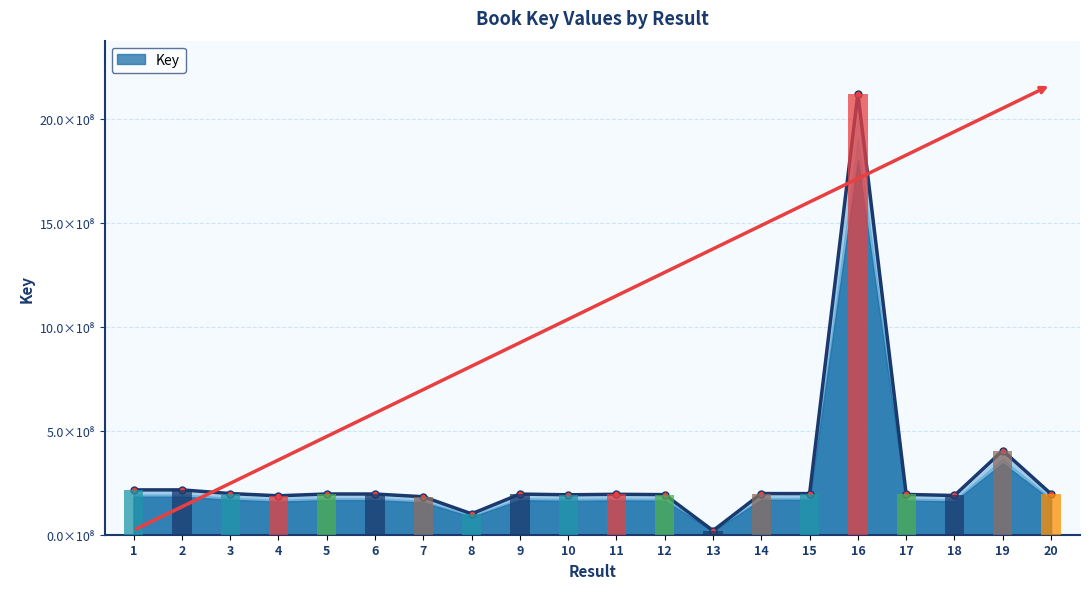

What is the ratio of the value at 11 to the value at 5?

1.0